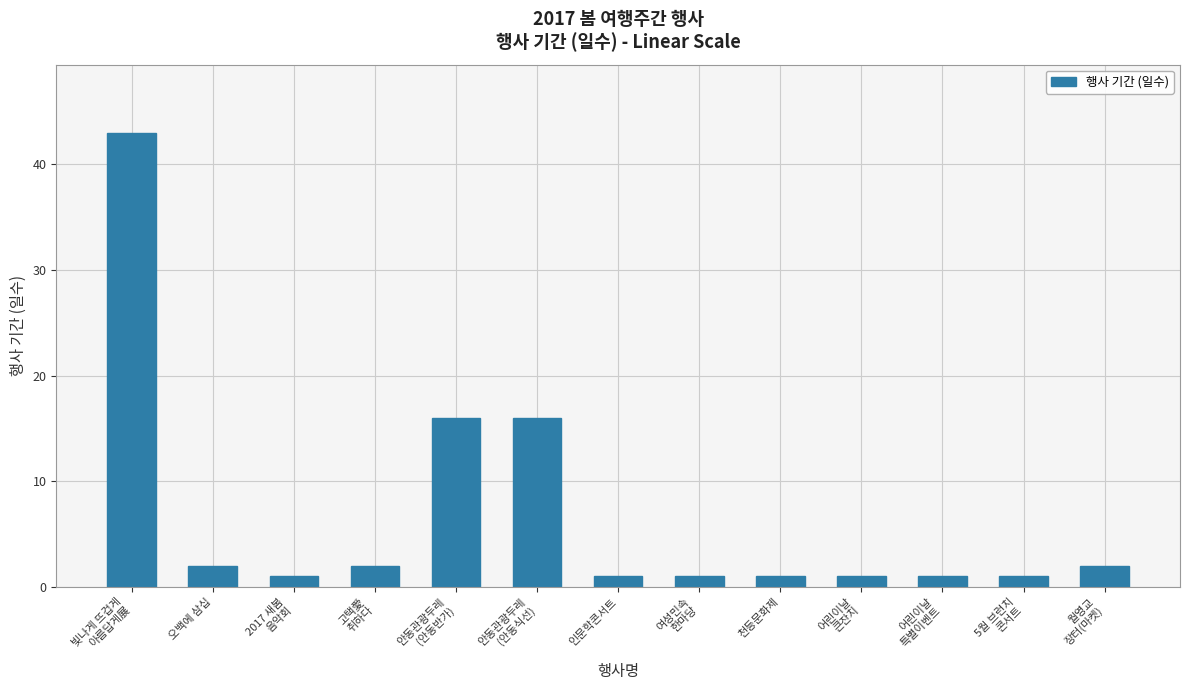

Reading left to right, transcribe all the data shown in this chart.

43	2	1	2	16	16	1	1	1	1	1	1	2